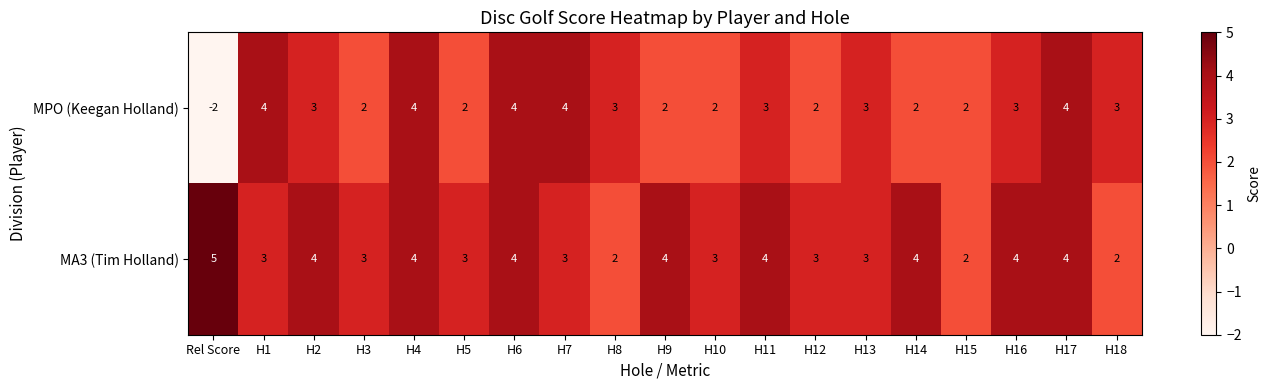

The MPO (Keegan Holland) series shows 7 at H7. True or false?

False